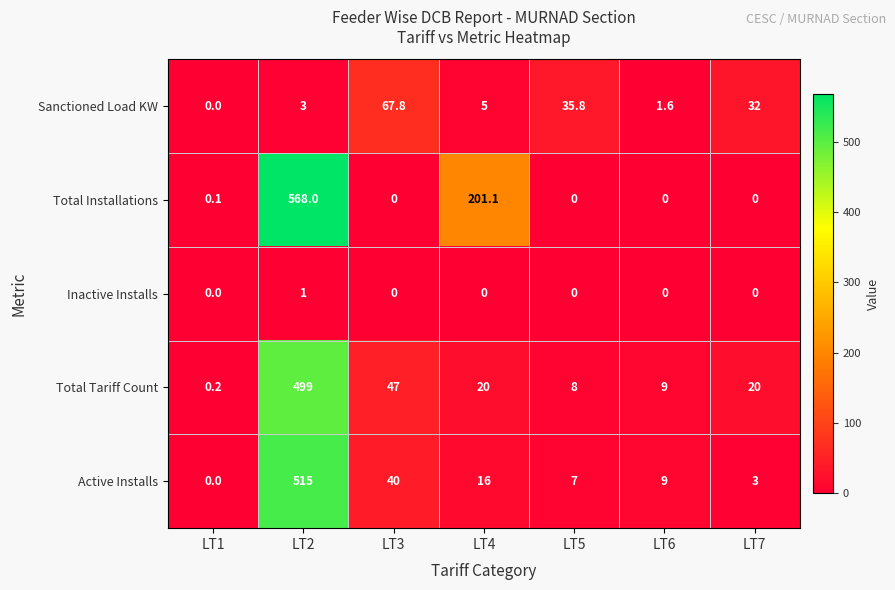

Which series changed the most between LT2 and LT5?

Total Installations